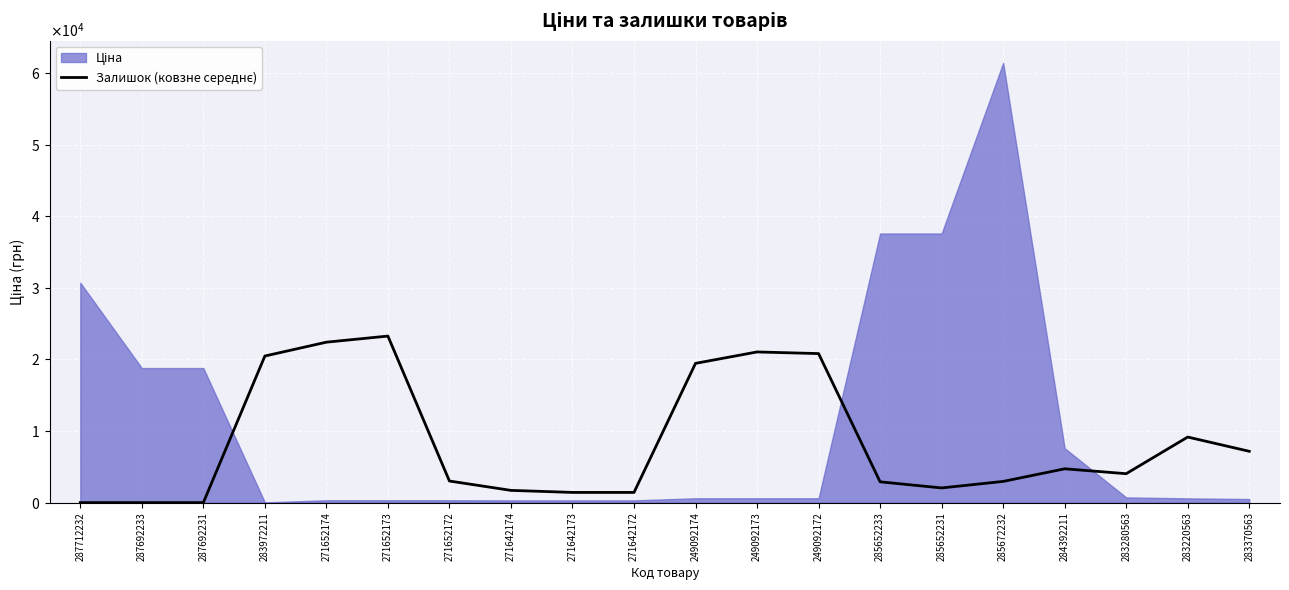

What is the difference between the values at 271642173 and 249092174?

18032.1